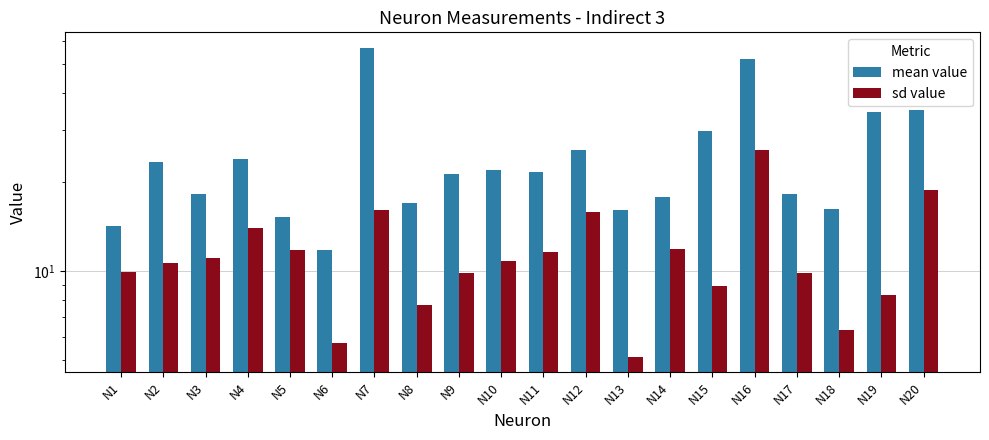

Which series has the widest spread of values?

mean value